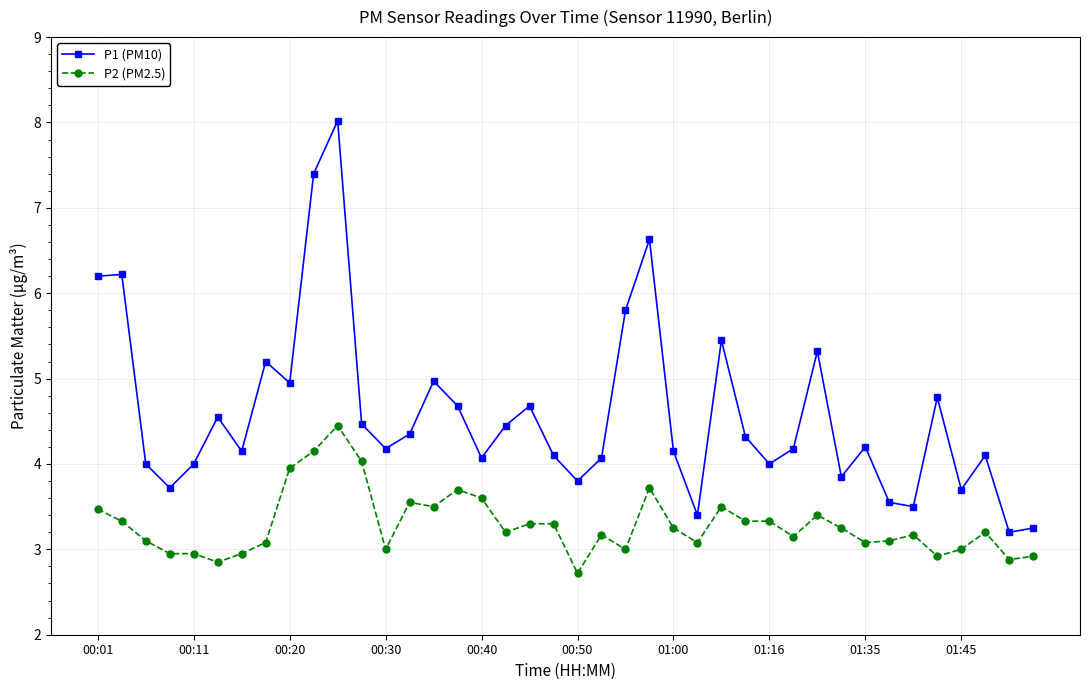

What is the value of the P2 (PM2.5) point at the 15th from the left?

3.5